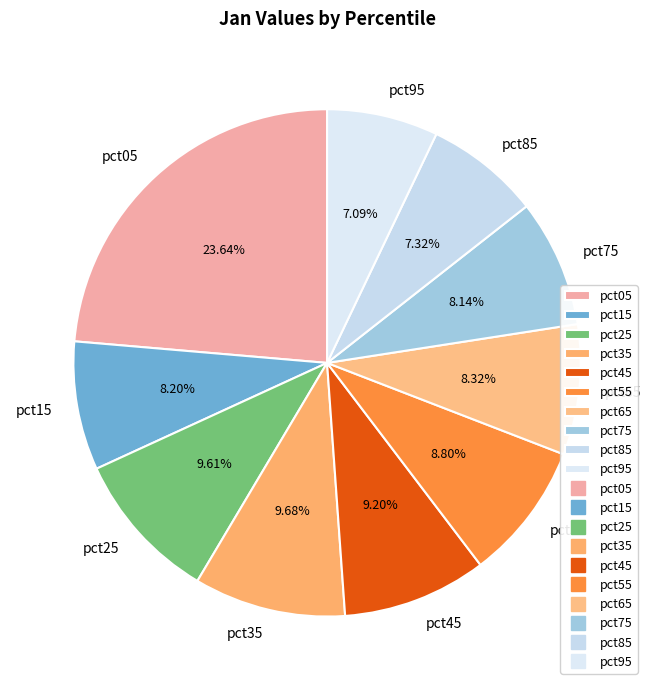

To the nearest percent, what is the combined percentage of pct05 and pct95?

31%